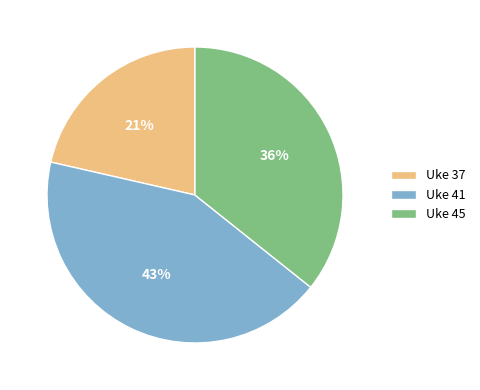

Is there a majority slice in this chart?

No